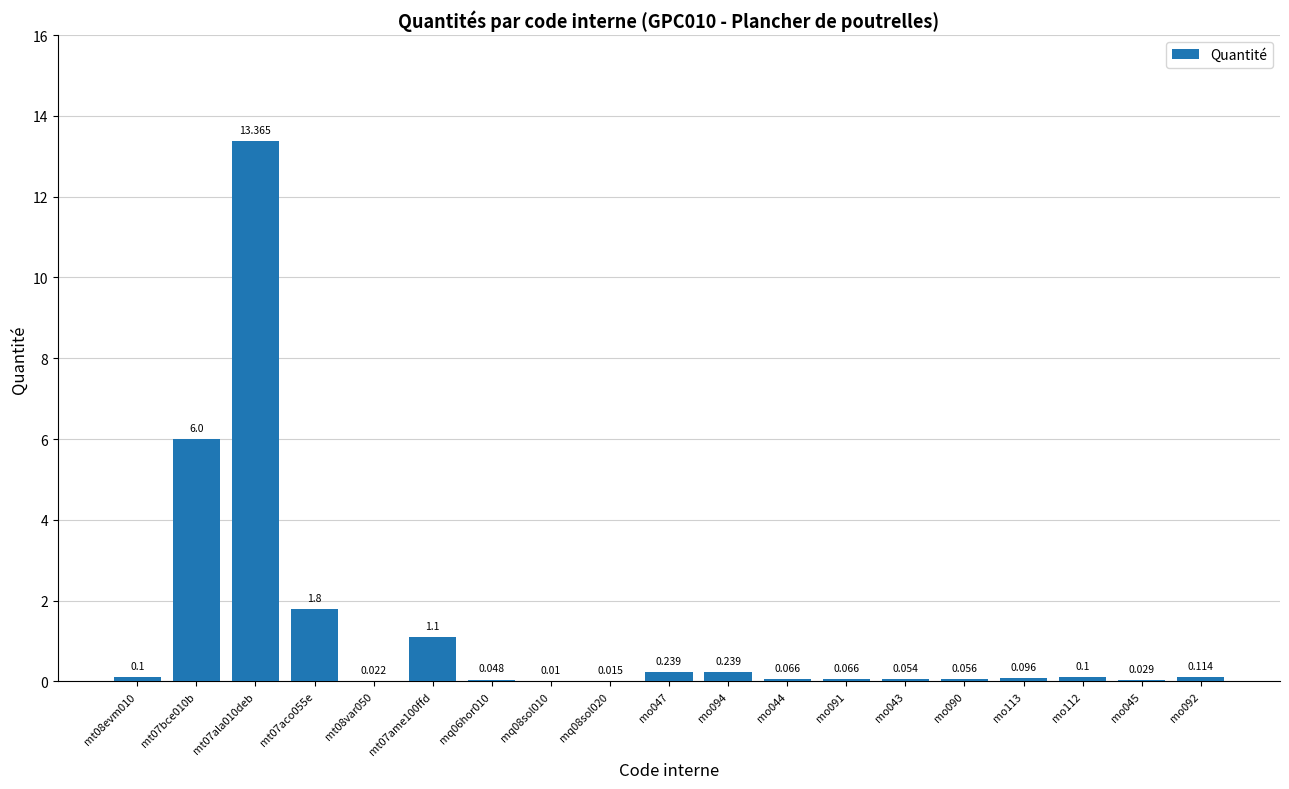

At which label is the value closest to 6?

mt07bce010b